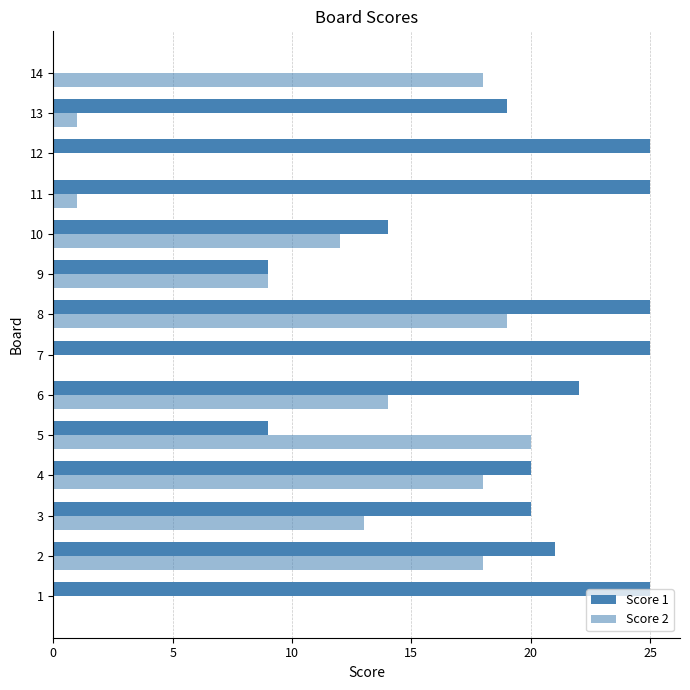

How many positive values does the Score 1 series have?

13